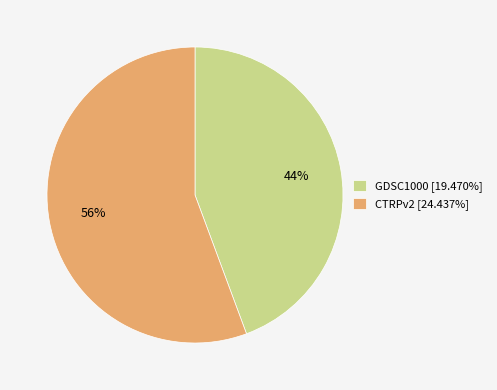

True or false: GDSC1000 accounts for 50% of the total.

False